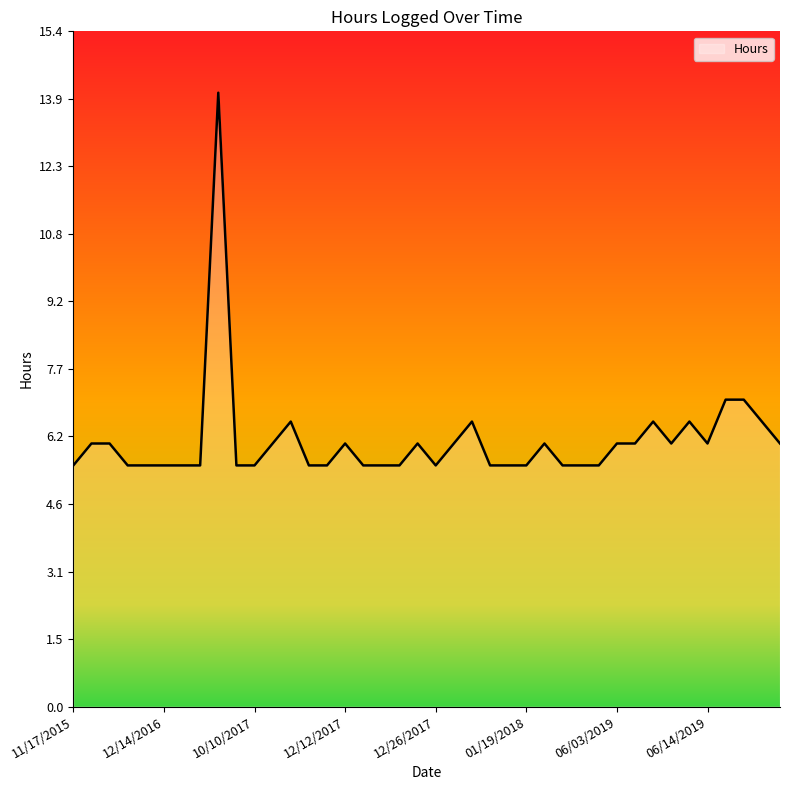

What is the maximum value shown in the chart?

14.0